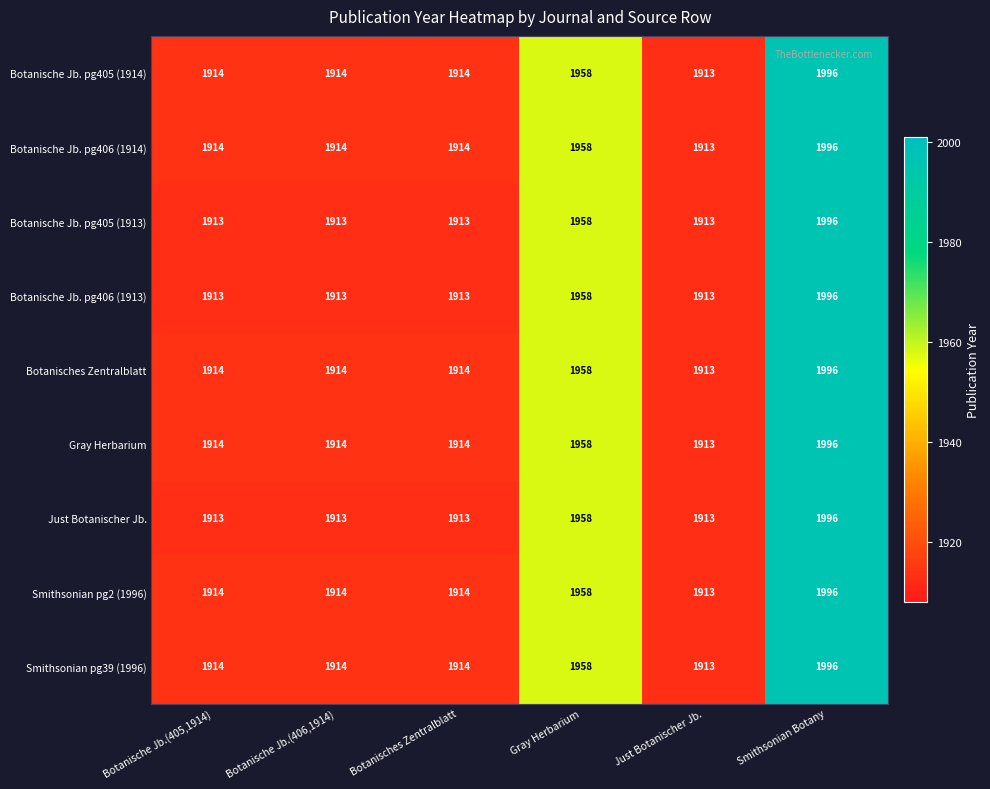

At which category does the chart reach its peak across all series?

Smithsonian Botany